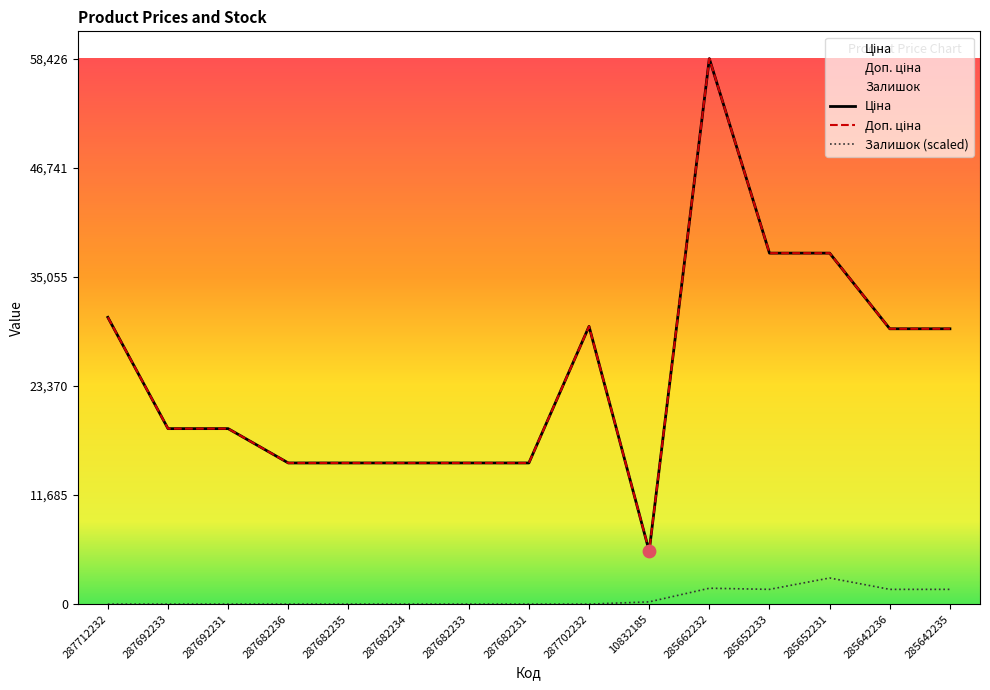

Which series contains the highest Y value?

Ціна